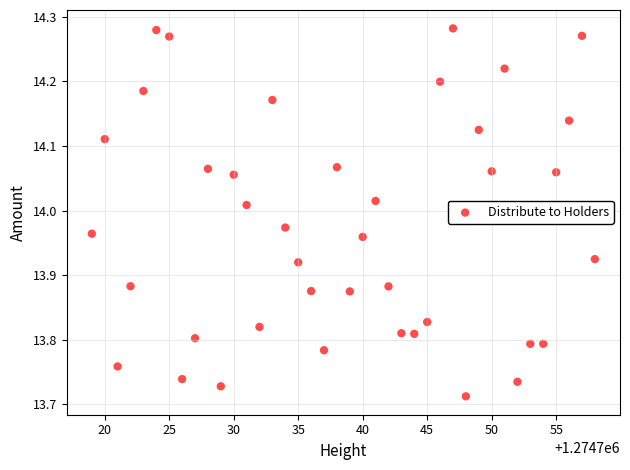

What is the range of X values (max minus min)?

39.0